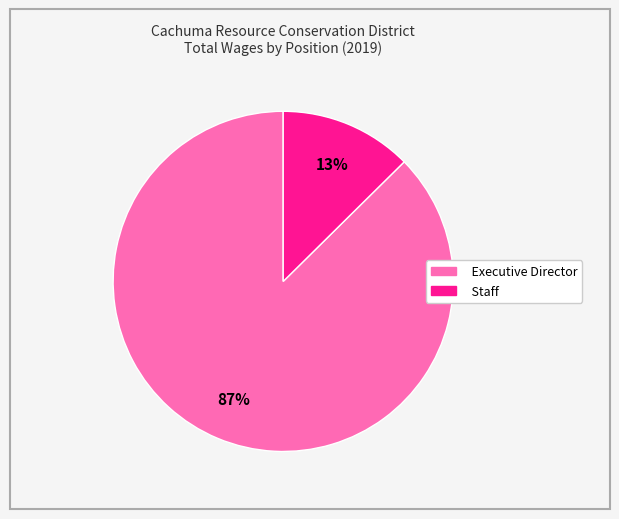

How many slices are in this pie chart?

2